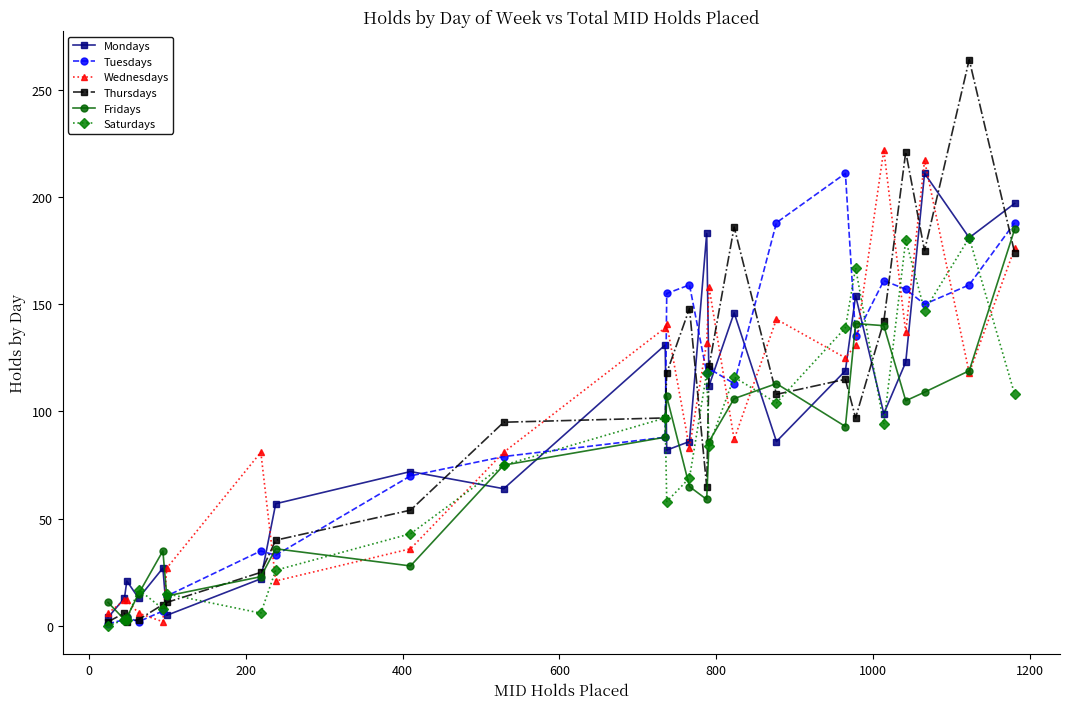

How many series are shown in this chart?

6